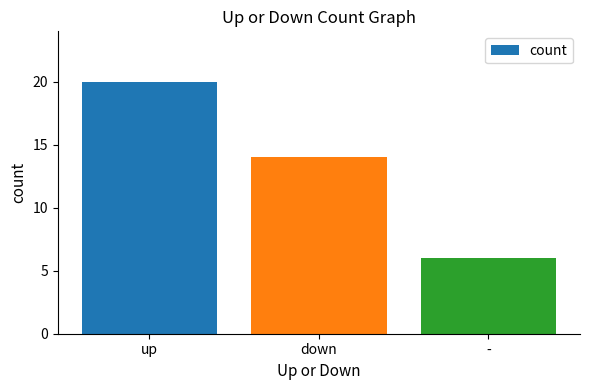

Is it true that the value at up is 20?

True